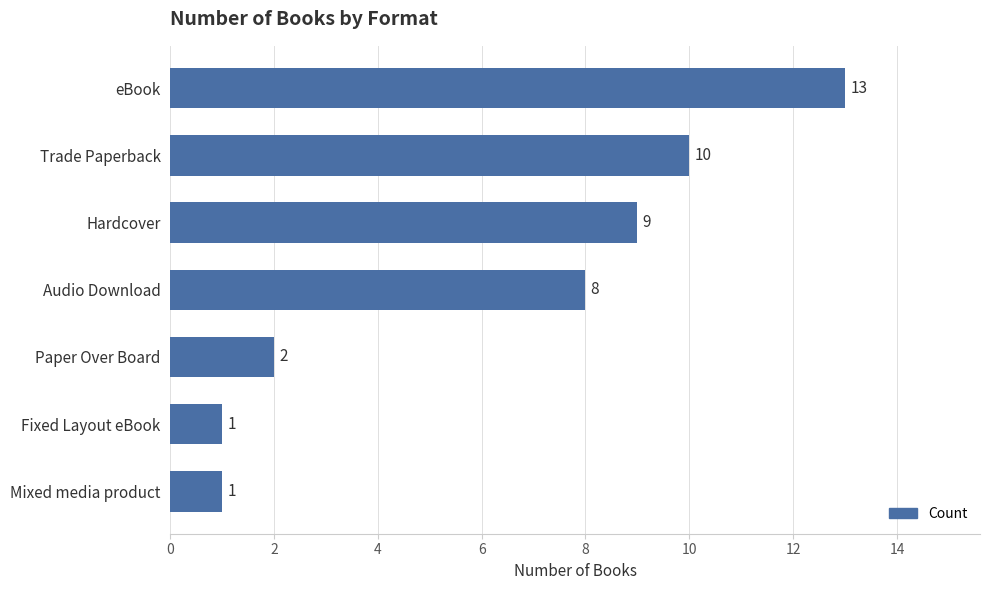

Where is the data nearest to the value 7?

Audio Download